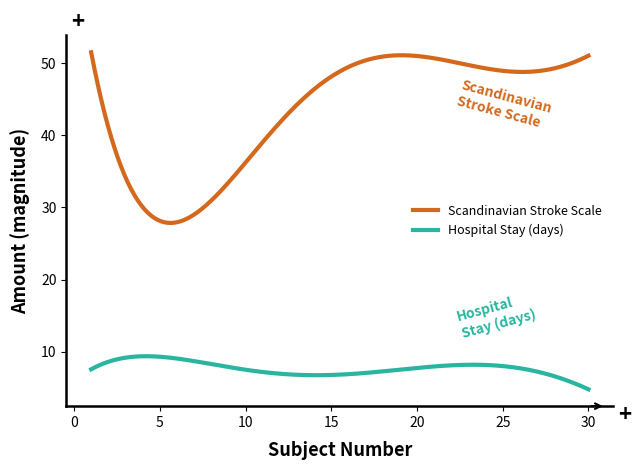

What is the average value of the Scandinavian Stroke Scale series?

43.5